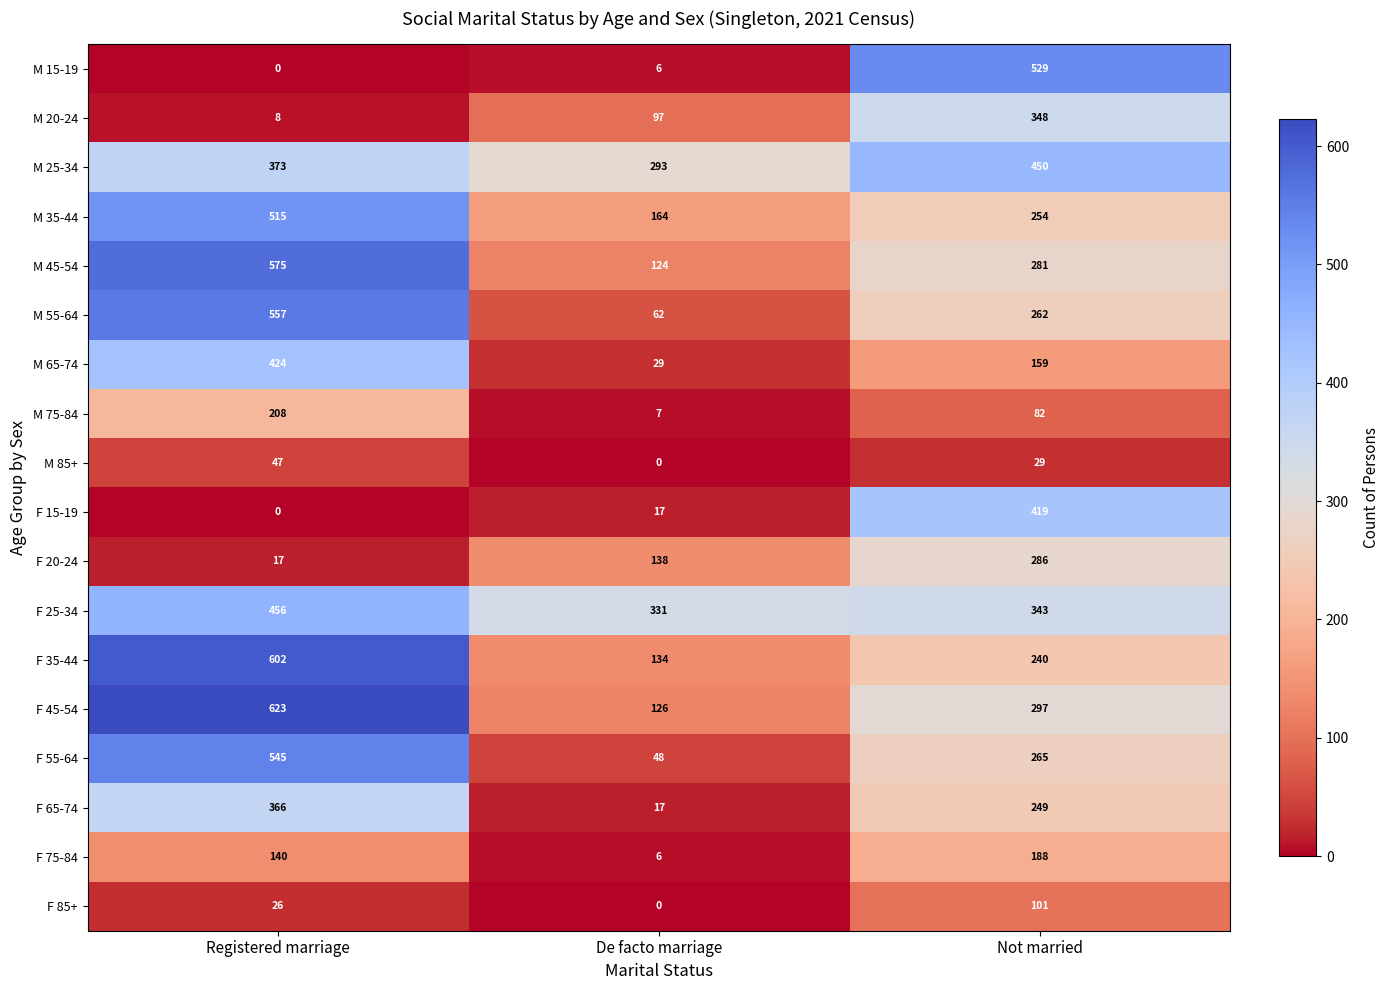

How many distinct data groups are displayed?

18